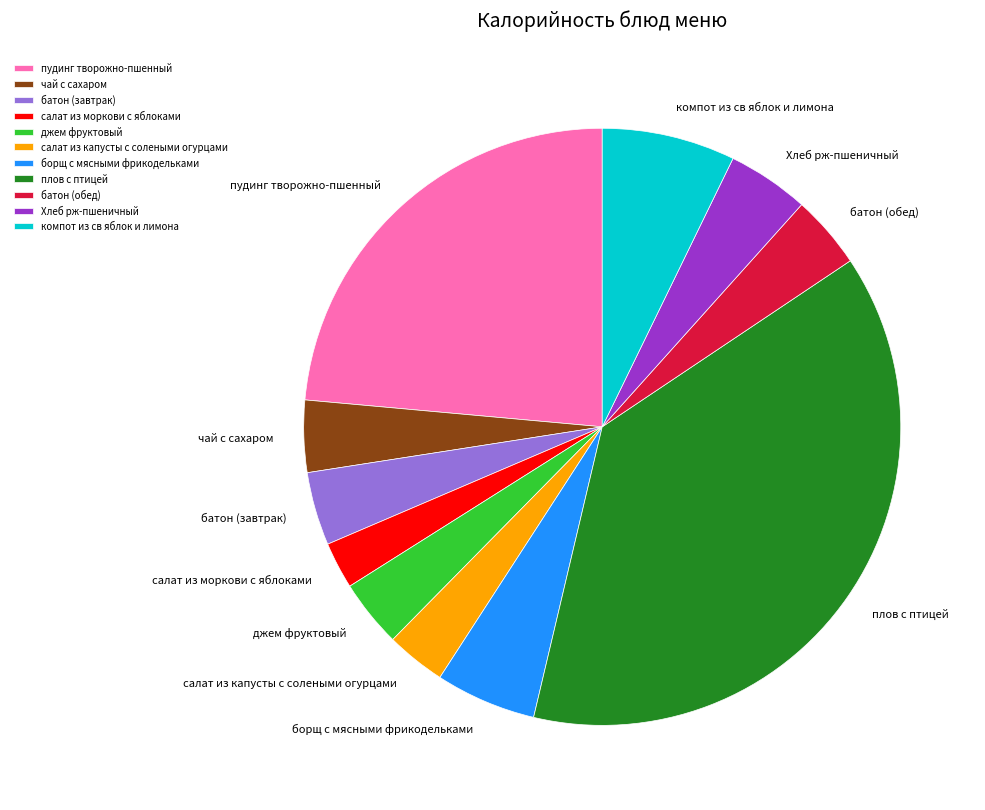

The плов с птицей slice represents 38% of the pie. True or false?

True